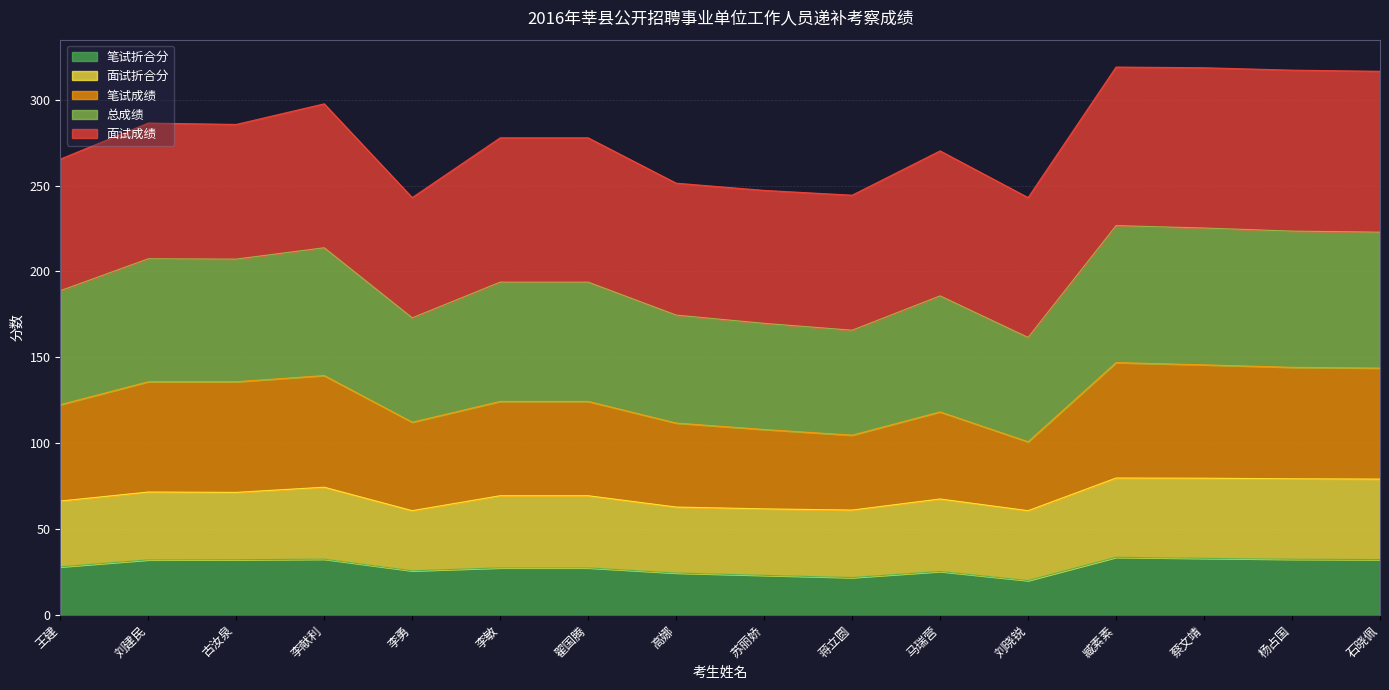

What is the total value across all series at 李献利?

297.6